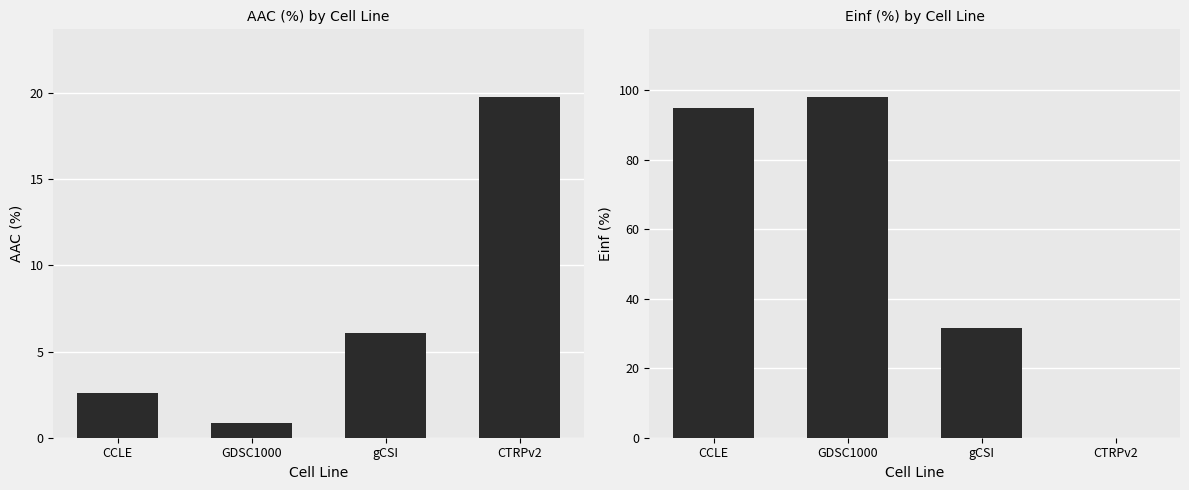

How many groups of bars are there?

4